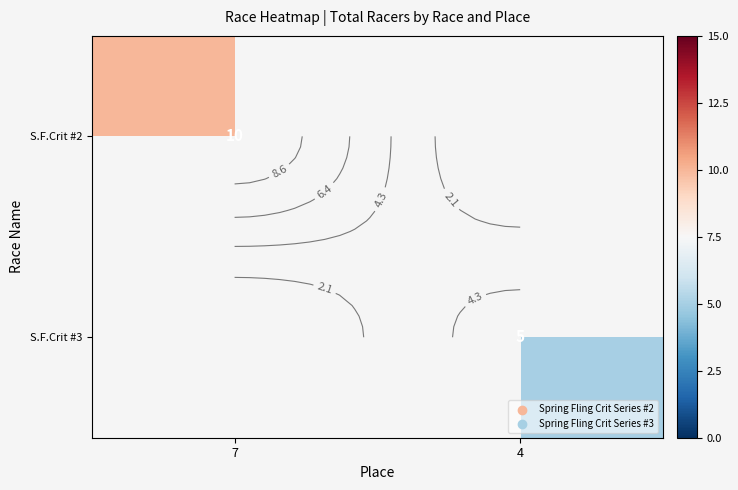

The S.F.Crit #3 series shows 1.6 at 4. True or false?

False